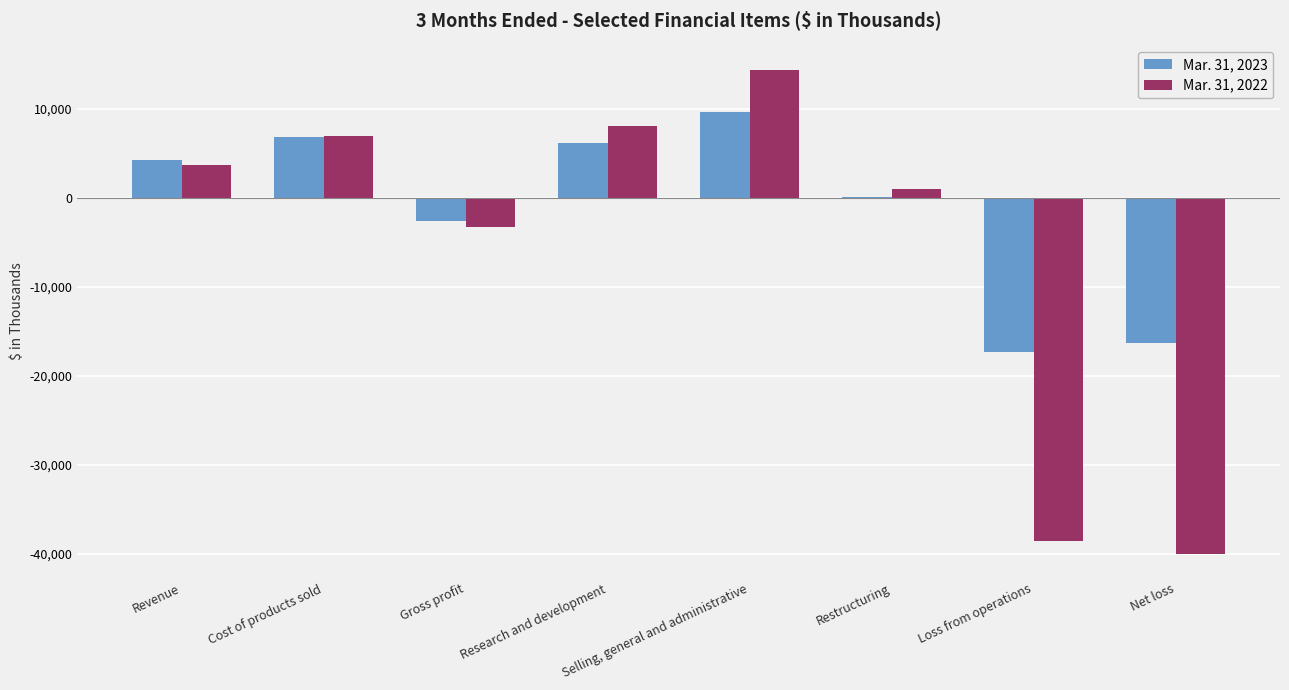

Which series changed the most between Gross profit and Net loss?

Mar. 31, 2022